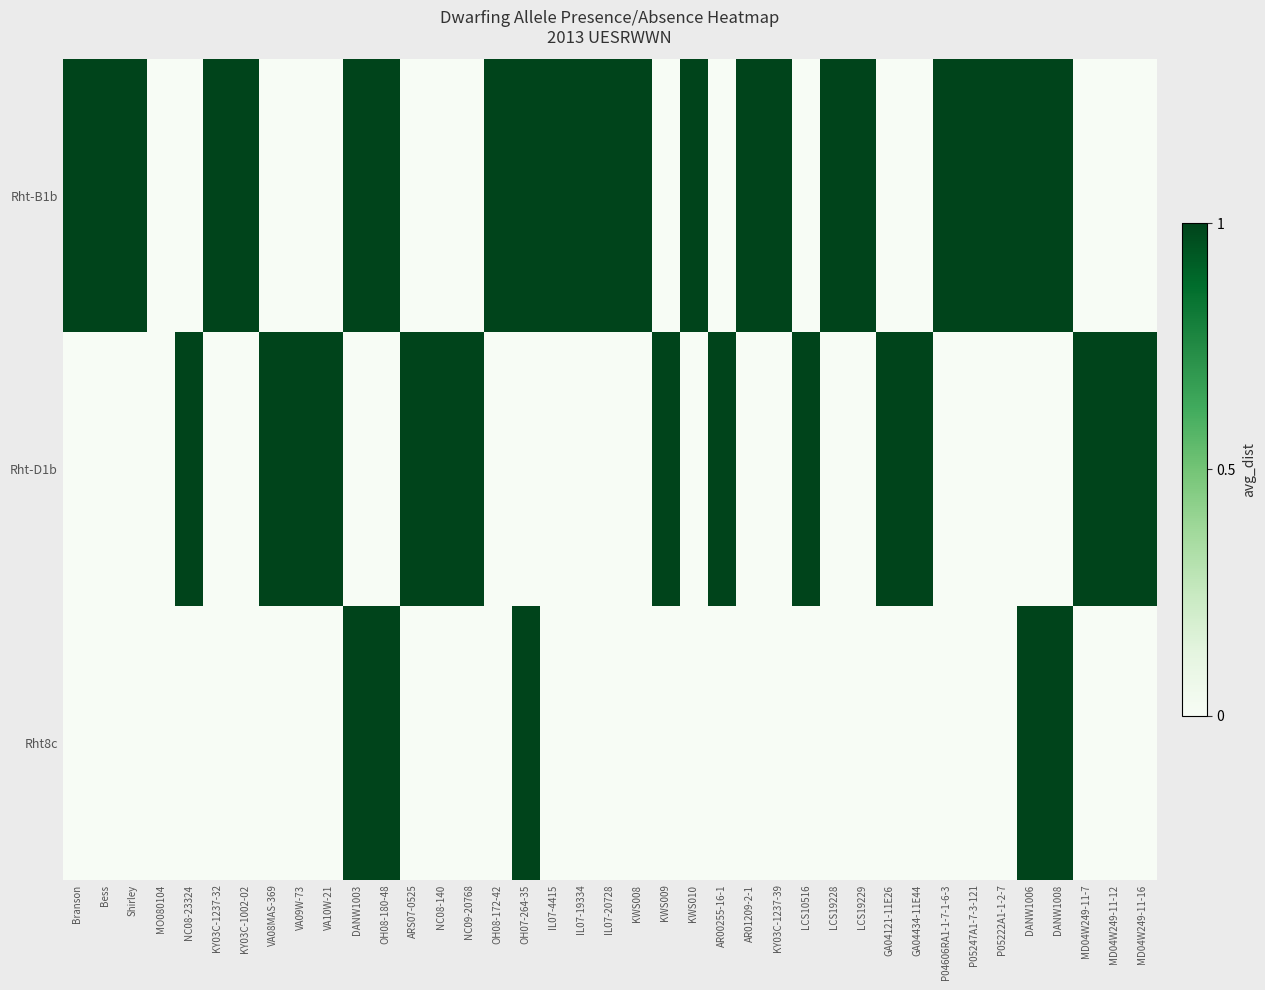

Reading left to right, extract all data points from this chart.

Rht-B1b: Branson=1	Bess=1	Shirley=1	MO080104=0	NC08-23324=0	KY03C-1237-32=1	KY03C-1002-02=1	VA08MAS-369=0	VA09W-73=0	VA10W-21=0	DANW1003=1	OH08-180-48=1	ARS07-0525=0	NC08-140=0	NC09-20768=0	OH08-172-42=1	OH07-264-35=1	IL07-4415=1	IL07-19334=1	IL07-20728=1	KWS008=1	KWS009=0	KWS010=1	AR00255-16-1=0	AR01209-2-1=1	KY03C-1237-39=1	LCS10516=0	LCS19228=1	LCS19229=1	GA04121-11E26=0	GA04434-11E44=0	P04606RA1-1-7-1-6-3=1	P05247A1-7-3-121=1	P05222A1-1-2-7=1	DANW1006=1	DANW1008=1	MD04W249-11-7=0	MD04W249-11-12=0	MD04W249-11-16=0
Rht-D1b: Branson=0	Bess=0	Shirley=0	MO080104=0	NC08-23324=1	KY03C-1237-32=0	KY03C-1002-02=0	VA08MAS-369=1	VA09W-73=1	VA10W-21=1	DANW1003=0	OH08-180-48=0	ARS07-0525=1	NC08-140=1	NC09-20768=1	OH08-172-42=0	OH07-264-35=0	IL07-4415=0	IL07-19334=0	IL07-20728=0	KWS008=0	KWS009=1	KWS010=0	AR00255-16-1=1	AR01209-2-1=0	KY03C-1237-39=0	LCS10516=1	LCS19228=0	LCS19229=0	GA04121-11E26=1	GA04434-11E44=1	P04606RA1-1-7-1-6-3=0	P05247A1-7-3-121=0	P05222A1-1-2-7=0	DANW1006=0	DANW1008=0	MD04W249-11-7=1	MD04W249-11-12=1	MD04W249-11-16=1
Rht8c: Branson=0	Bess=0	Shirley=0	MO080104=0	NC08-23324=0	KY03C-1237-32=0	KY03C-1002-02=0	VA08MAS-369=0	VA09W-73=0	VA10W-21=0	DANW1003=1	OH08-180-48=1	ARS07-0525=0	NC08-140=0	NC09-20768=0	OH08-172-42=0	OH07-264-35=1	IL07-4415=0	IL07-19334=0	IL07-20728=0	KWS008=0	KWS009=0	KWS010=0	AR00255-16-1=0	AR01209-2-1=0	KY03C-1237-39=0	LCS10516=0	LCS19228=0	LCS19229=0	GA04121-11E26=0	GA04434-11E44=0	P04606RA1-1-7-1-6-3=0	P05247A1-7-3-121=0	P05222A1-1-2-7=0	DANW1006=1	DANW1008=1	MD04W249-11-7=0	MD04W249-11-12=0	MD04W249-11-16=0